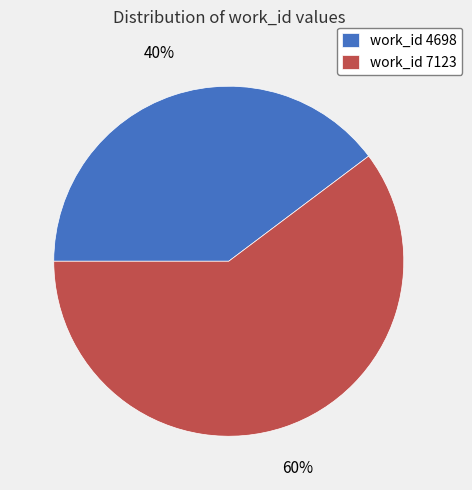

To the nearest percent, what is the combined percentage of work_id 4698 and work_id 7123?

100%